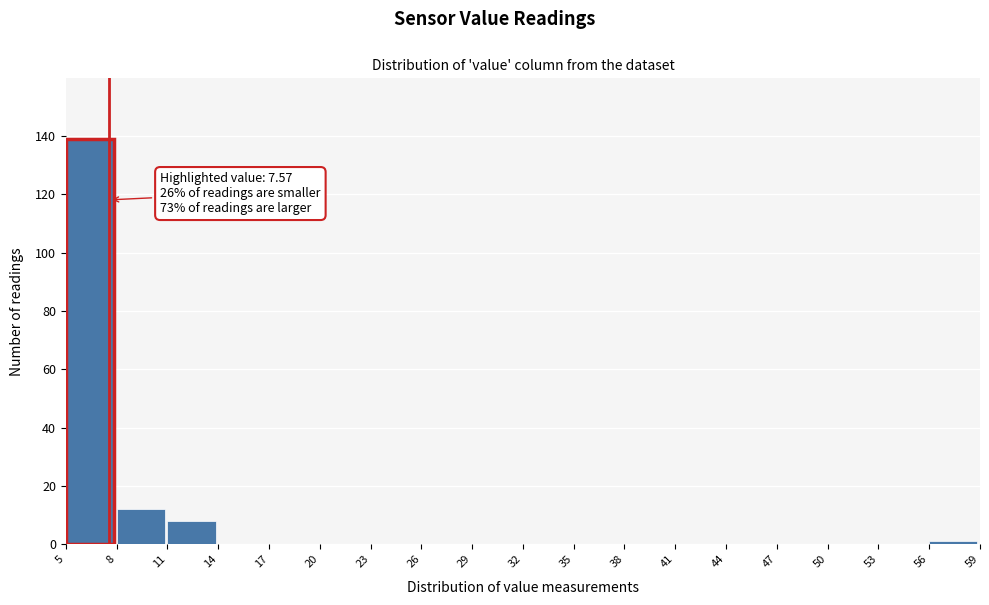

Over which range of the x-axis is the bar tallest?

5 to 8